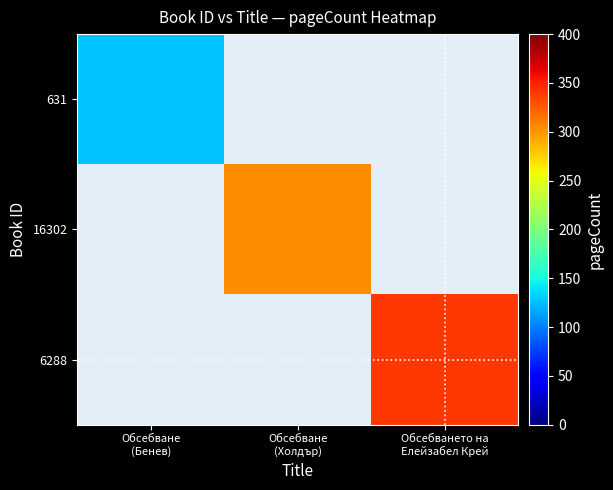

The value of 16302 at Обсебването на Елейзабел Крей is 0.0. True or false?

True